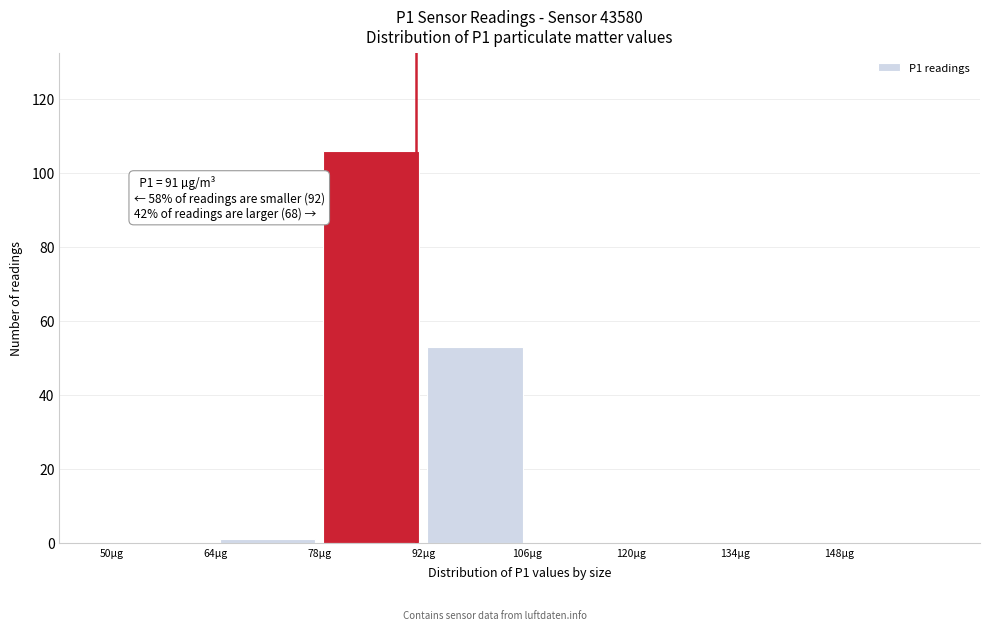

Over which range of the x-axis is the bar tallest?

78 to 92